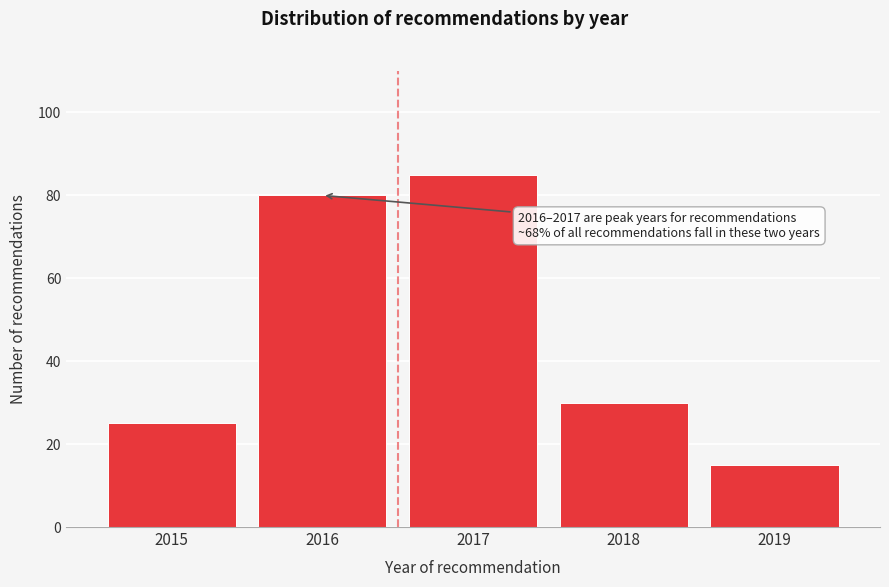

Reading right to left, extract all data points from this chart.

15	30	85	80	25